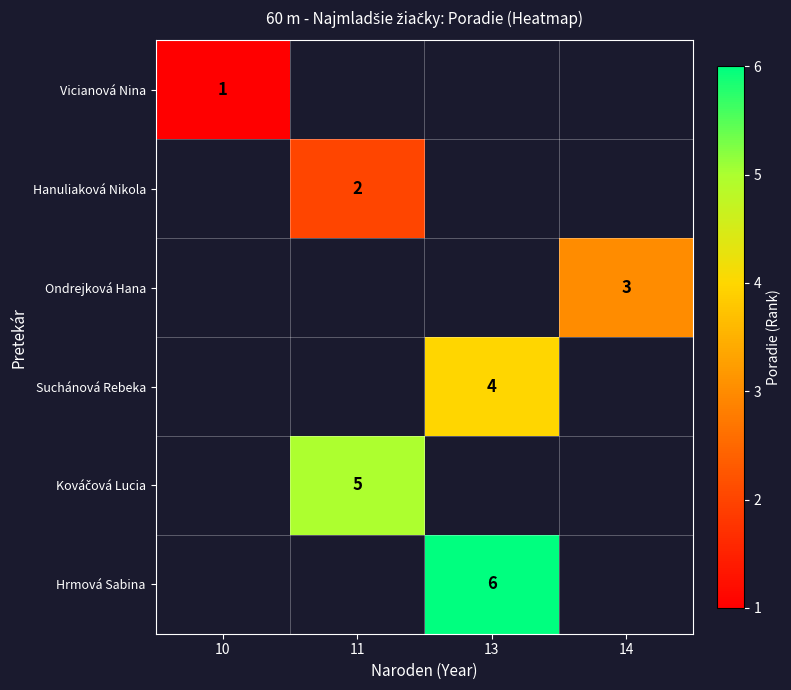

The Ondrejková Hana series shows 3 at 14. True or false?

True